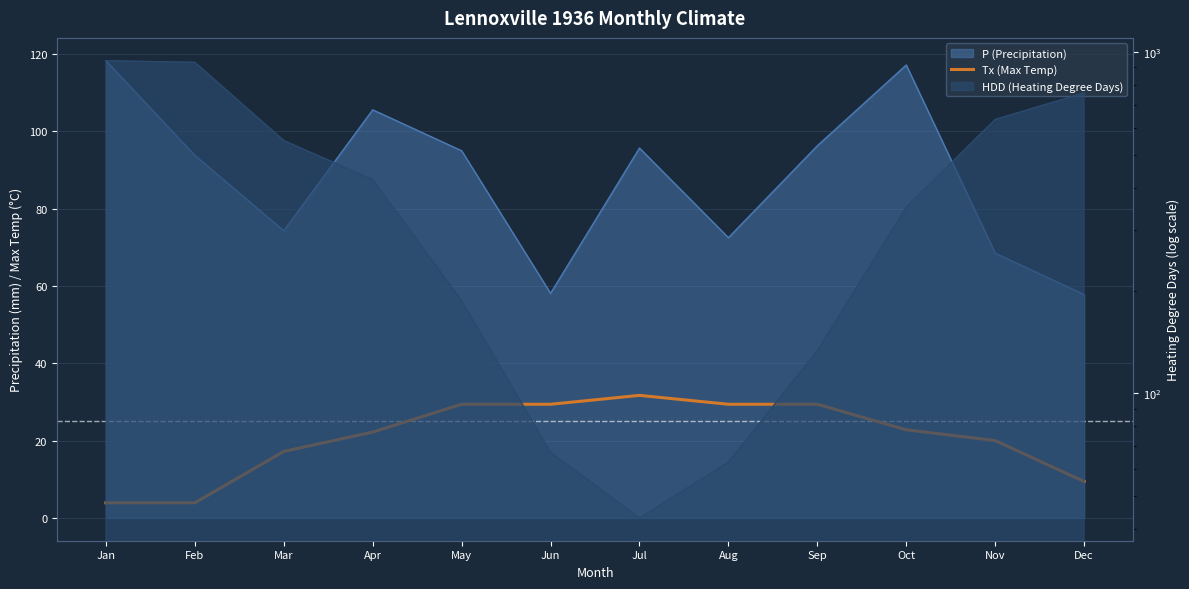

What is the average value?

20.7